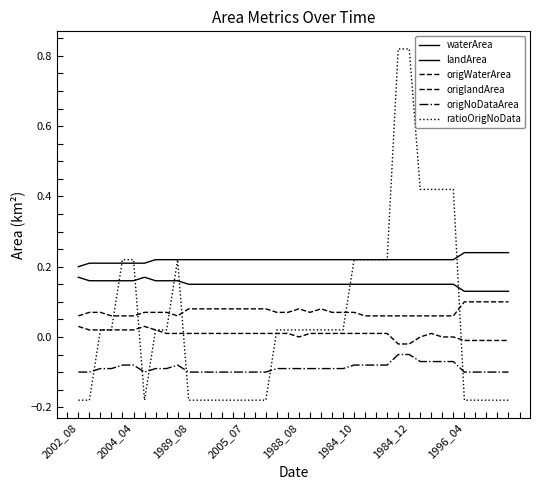

Reading left to right, what are all the values shown in this chart?

waterArea: 0.2	0.2	0.2	0.2	0.2	0.2	0.2	0.2	0.2	0.2	0.2	0.2	0.2	0.2	0.2	0.2	0.2	0.2	0.2	0.2	0.2	0.2	0.2	0.2	0.2	0.2	0.2	0.2	0.2	0.2	0.2	0.2	0.2	0.2	0.2	0.2	0.2	0.2	0.2	0.2
landArea: 0.2	0.2	0.2	0.2	0.2	0.2	0.2	0.2	0.2	0.2	0.1	0.1	0.1	0.1	0.1	0.1	0.1	0.1	0.1	0.1	0.1	0.1	0.1	0.1	0.1	0.1	0.1	0.1	0.1	0.1	0.1	0.1	0.1	0.1	0.1	0.1	0.1	0.1	0.1	0.1
origWaterArea: 0.1	0.1	0.1	0.1	0.1	0.1	0.1	0.1	0.1	0.1	0.1	0.1	0.1	0.1	0.1	0.1	0.1	0.1	0.1	0.1	0.1	0.1	0.1	0.1	0.1	0.1	0.1	0.1	0.1	0.1	0.1	0.1	0.1	0.1	0.1	0.1	0.1	0.1	0.1	0.1
origlandArea: 0.0	0.0	0.0	0.0	0.0	0.0	0.0	0.0	0.0	0.0	0.0	0.0	0.0	0.0	0.0	0.0	0.0	0.0	0.0	0.0	0.0	0.0	0.0	0.0	0.0	0.0	0.0	0.0	0.0	-0.0	-0.0	0.0	0.0	0.0	0.0	-0.0	-0.0	-0.0	-0.0	-0.0
origNoDataArea: -0.1	-0.1	-0.1	-0.1	-0.1	-0.1	-0.1	-0.1	-0.1	-0.1	-0.1	-0.1	-0.1	-0.1	-0.1	-0.1	-0.1	-0.1	-0.1	-0.1	-0.1	-0.1	-0.1	-0.1	-0.1	-0.1	-0.1	-0.1	-0.1	-0.1	-0.1	-0.1	-0.1	-0.1	-0.1	-0.1	-0.1	-0.1	-0.1	-0.1
ratioOrigNoData: -0.2	-0.2	0.0	0.0	0.2	0.2	-0.2	0.0	0.0	0.2	-0.2	-0.2	-0.2	-0.2	-0.2	-0.2	-0.2	-0.2	0.0	0.0	0.0	0.0	0.0	0.0	0.0	0.2	0.2	0.2	0.2	0.8	0.8	0.4	0.4	0.4	0.4	-0.2	-0.2	-0.2	-0.2	-0.2